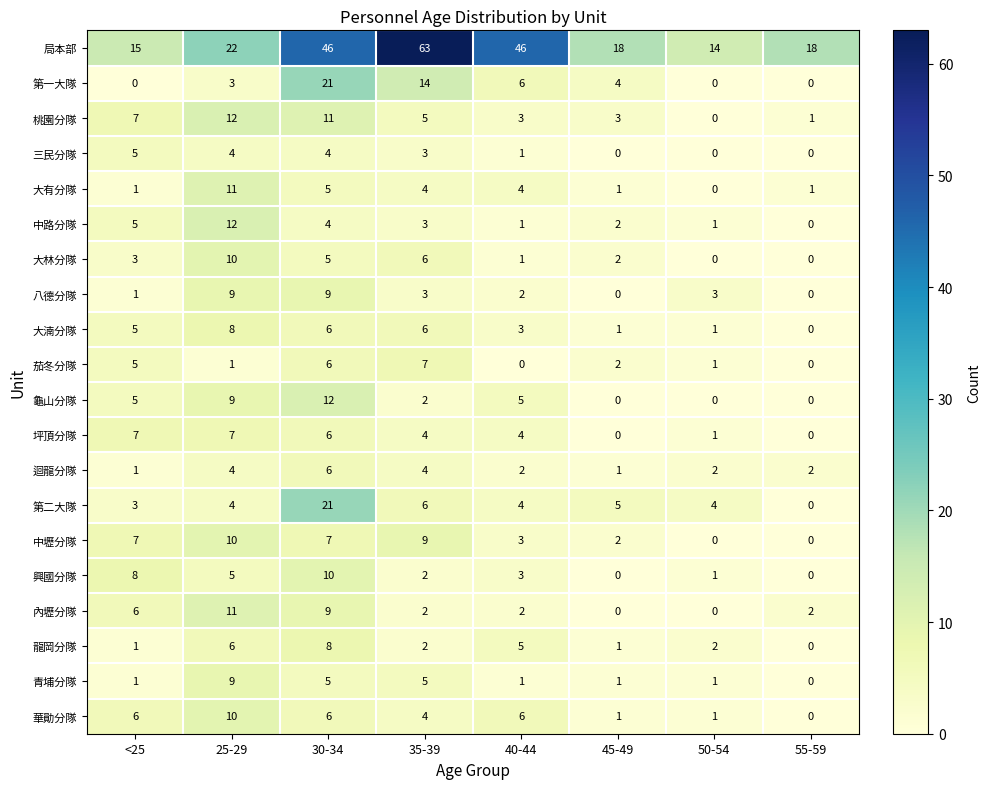

Which series has the largest total across all categories?

局本部